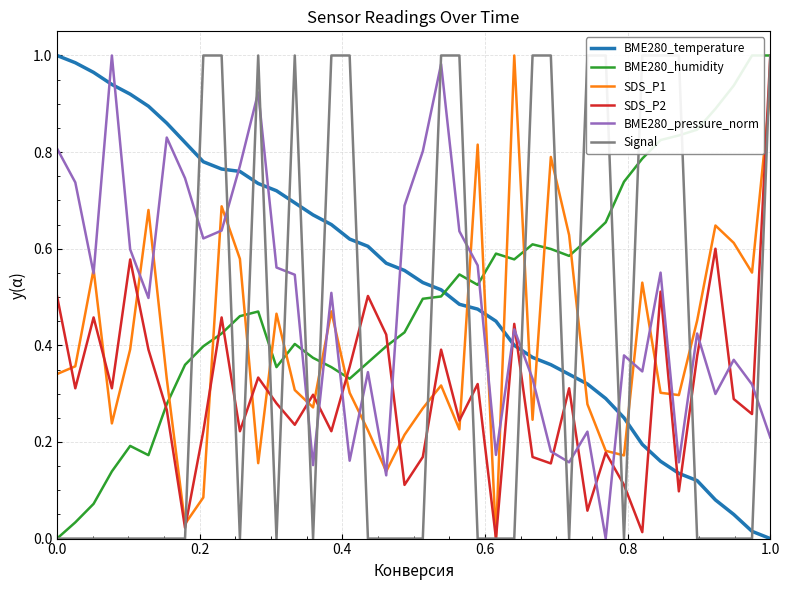

Which series has the largest total across all categories?

BME280_temperature